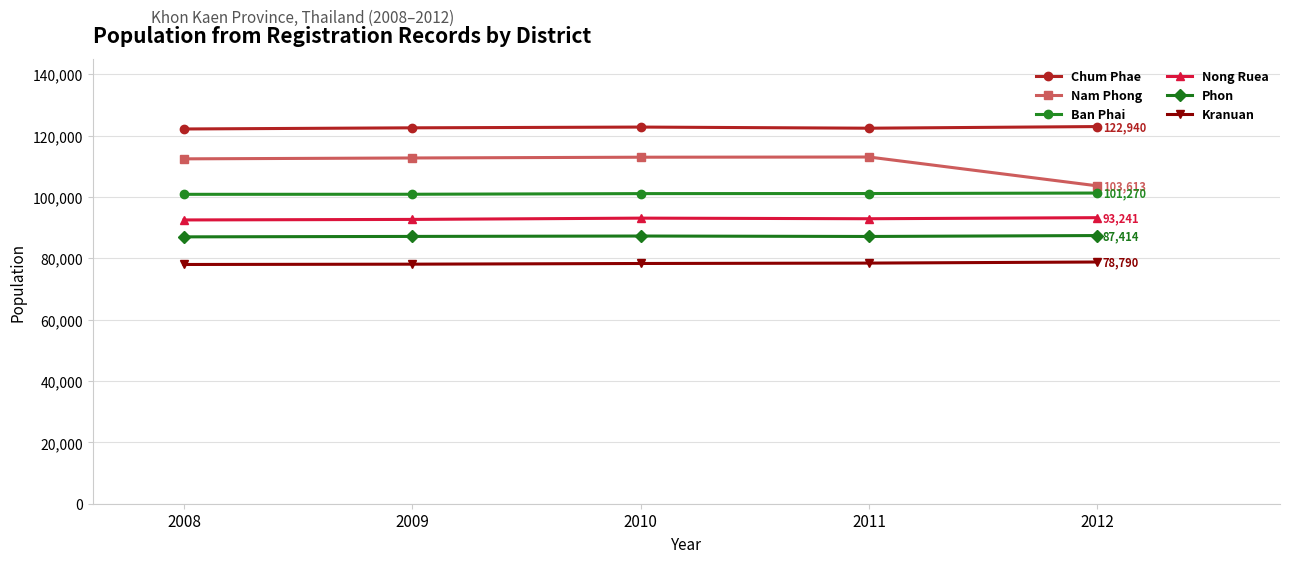

What is the spread (max minus min) of values at 2008?

44169